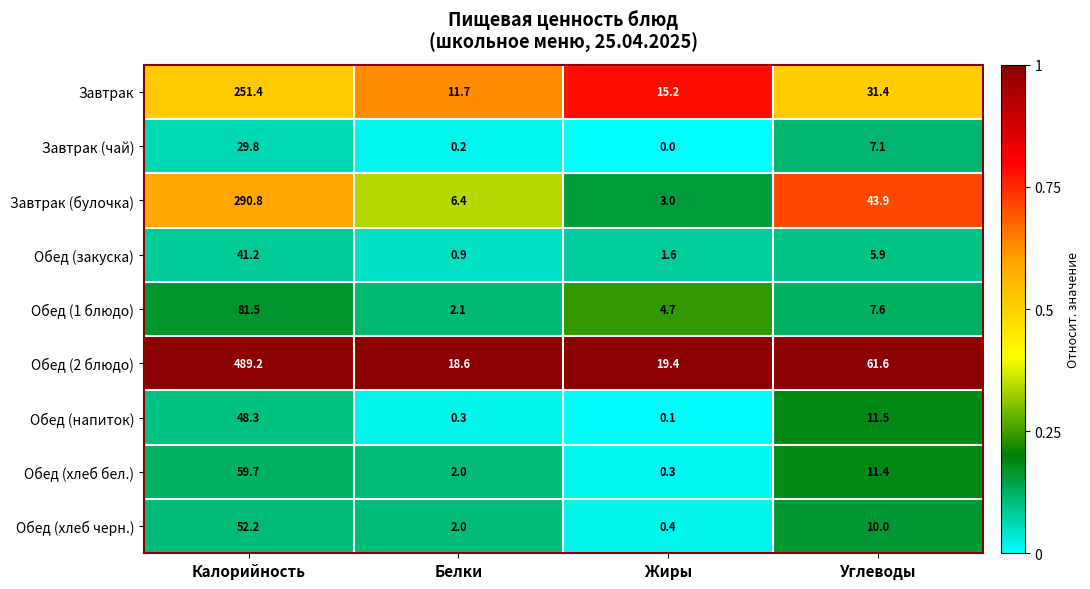

What is the maximum value shown in the chart?

489.2